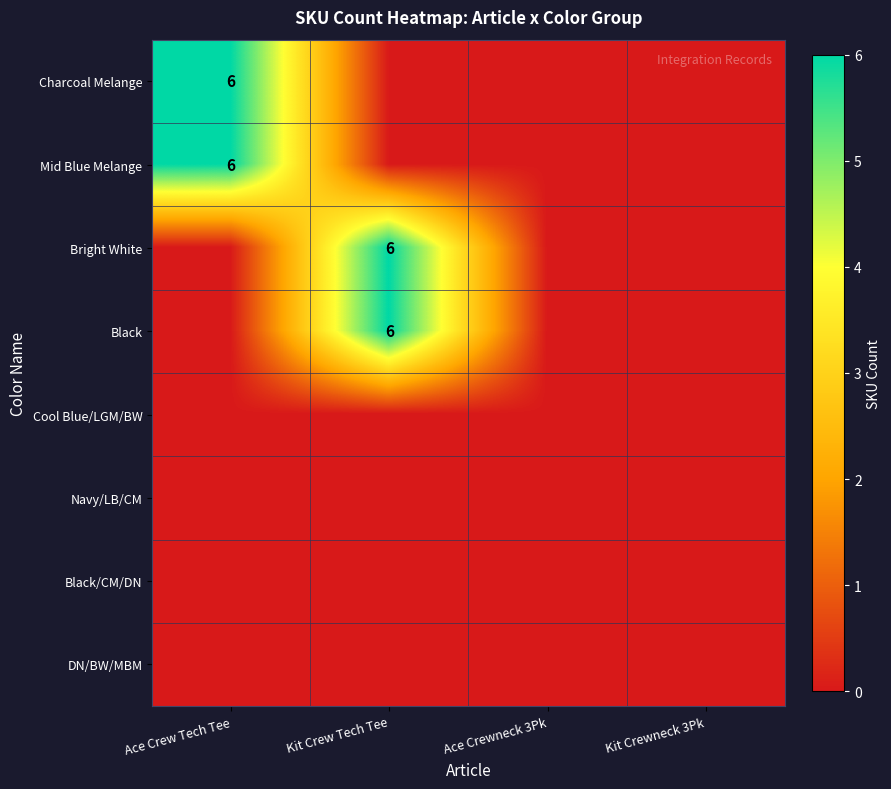

Is it true that Black equals 6 at Kit Crew Tech Tee?

True